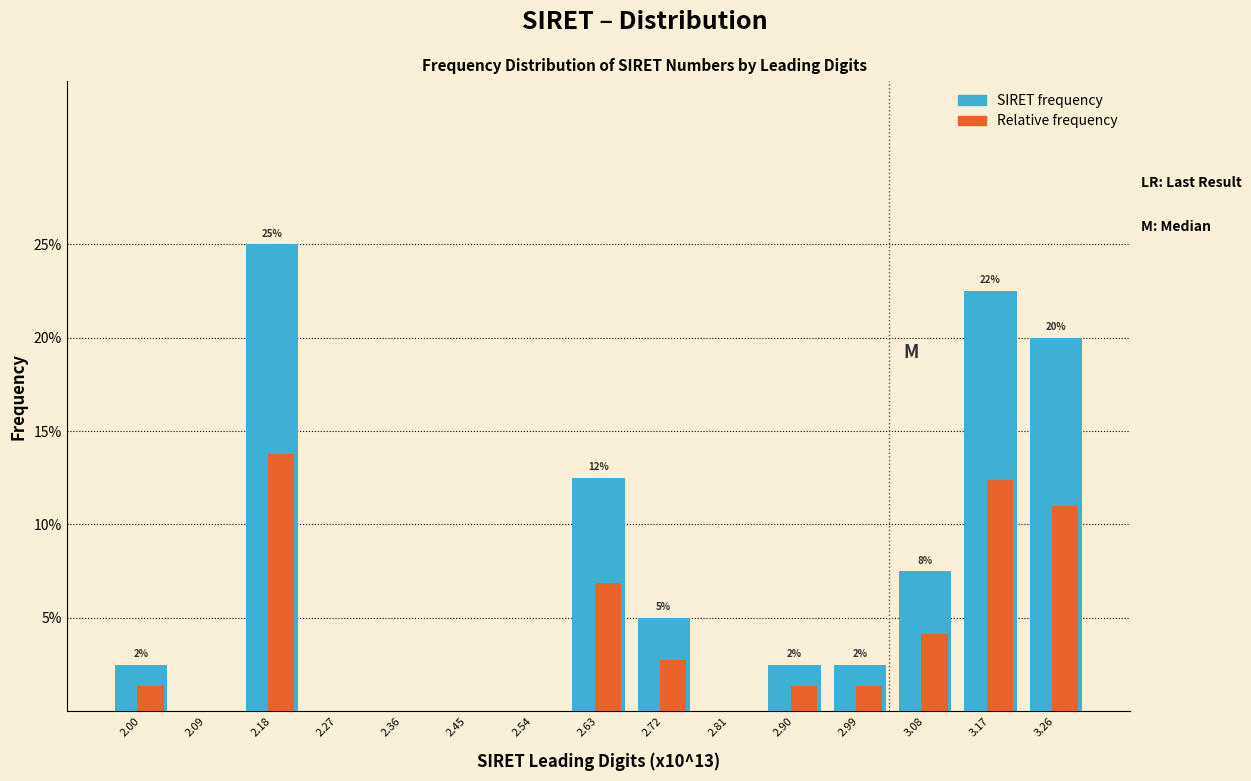

What is the maximum value for SIRET frequency?

25.0